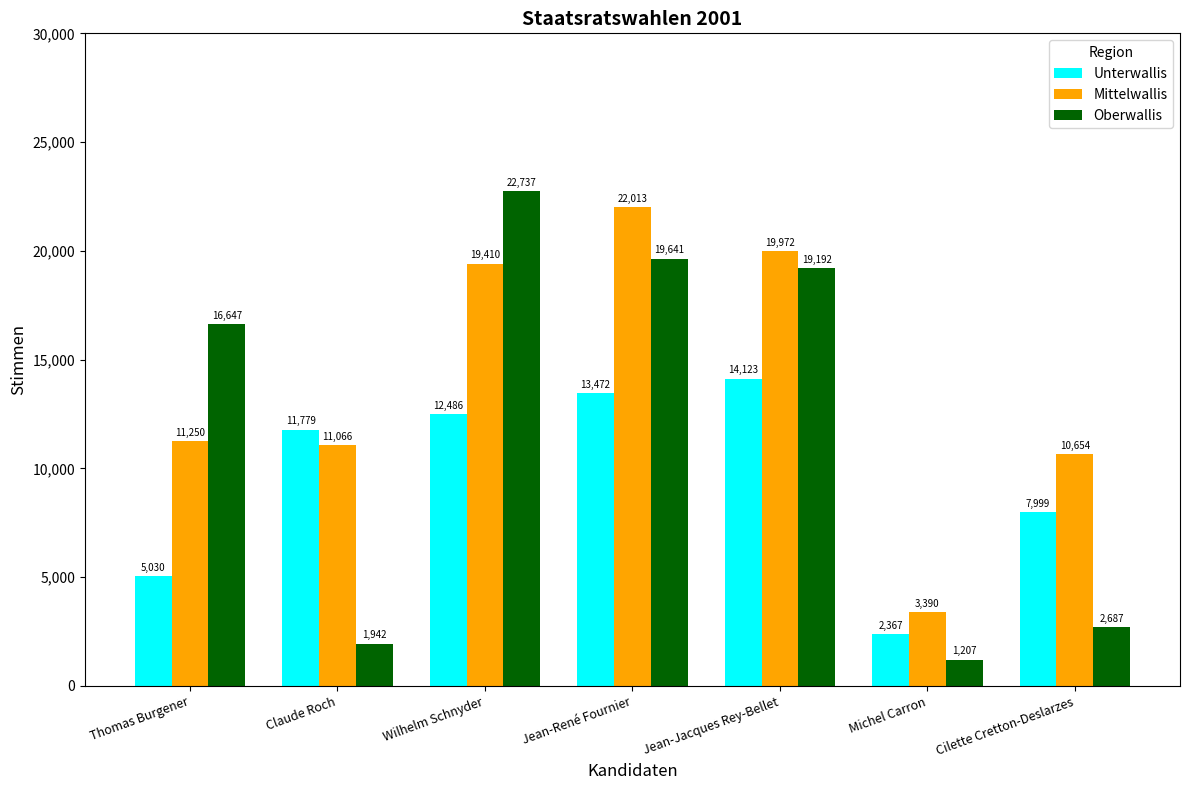

Reading right to left, what are all the values shown in this chart?

Unterwallis: Cilette Cretton-Deslarzes=7999	Michel Carron=2367	Jean-Jacques Rey-Bellet=14123	Jean-René Fournier=13472	Wilhelm Schnyder=12486	Claude Roch=11779	Thomas Burgener=5030
Mittelwallis: Cilette Cretton-Deslarzes=10654	Michel Carron=3390	Jean-Jacques Rey-Bellet=19972	Jean-René Fournier=22013	Wilhelm Schnyder=19410	Claude Roch=11066	Thomas Burgener=11250
Oberwallis: Cilette Cretton-Deslarzes=2687	Michel Carron=1207	Jean-Jacques Rey-Bellet=19192	Jean-René Fournier=19641	Wilhelm Schnyder=22737	Claude Roch=1942	Thomas Burgener=16647